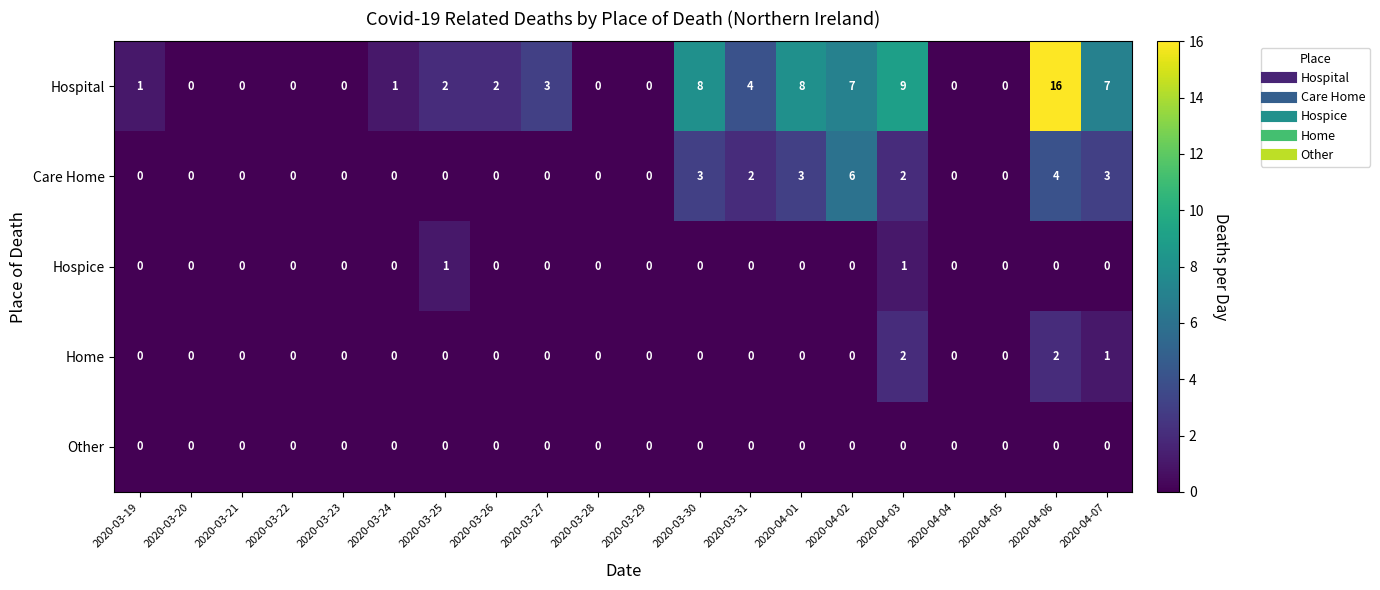

How many series are shown in this chart?

5